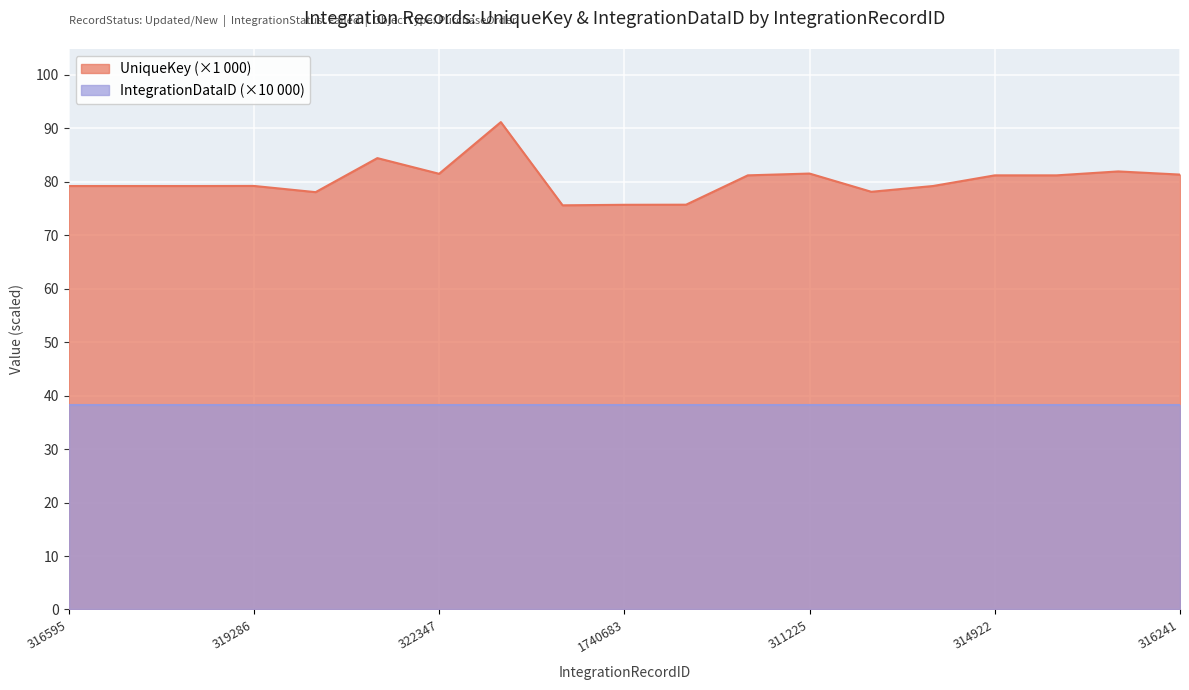

Read the value at 316241.

81.3